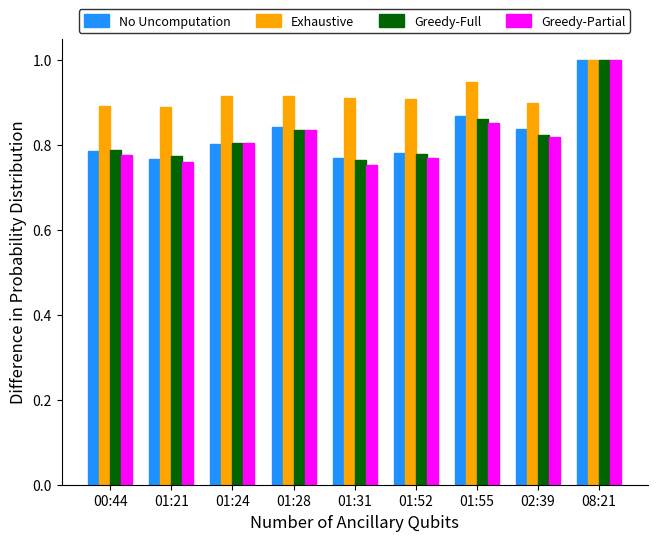

How many groups of bars are there?

9